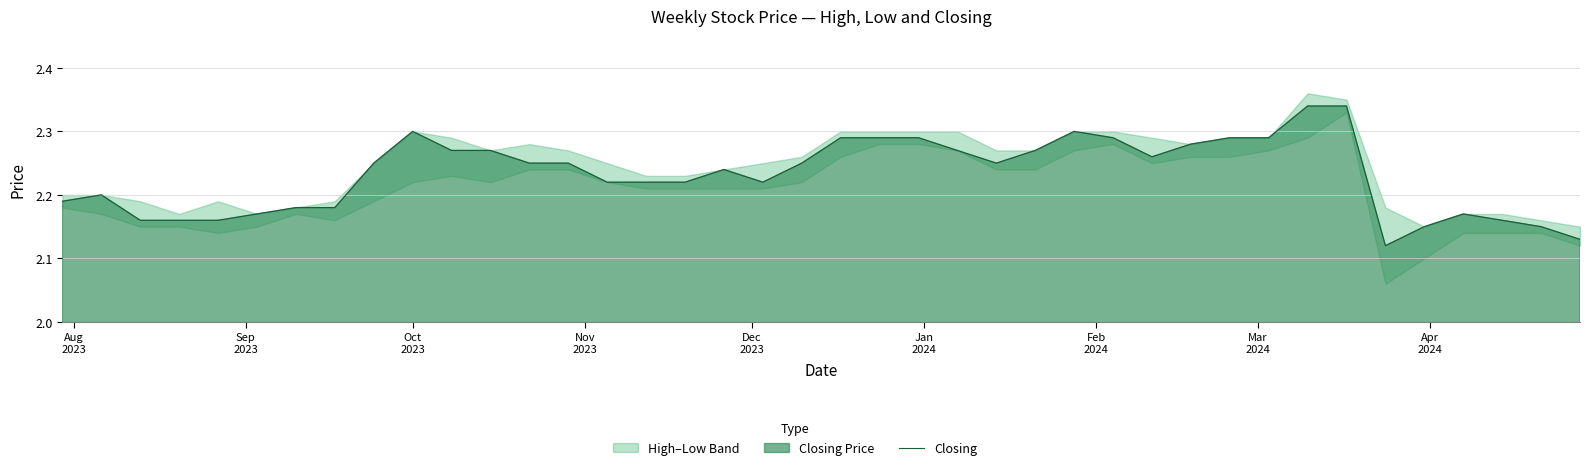

Is it true that the value at 23 is 3.3?

False